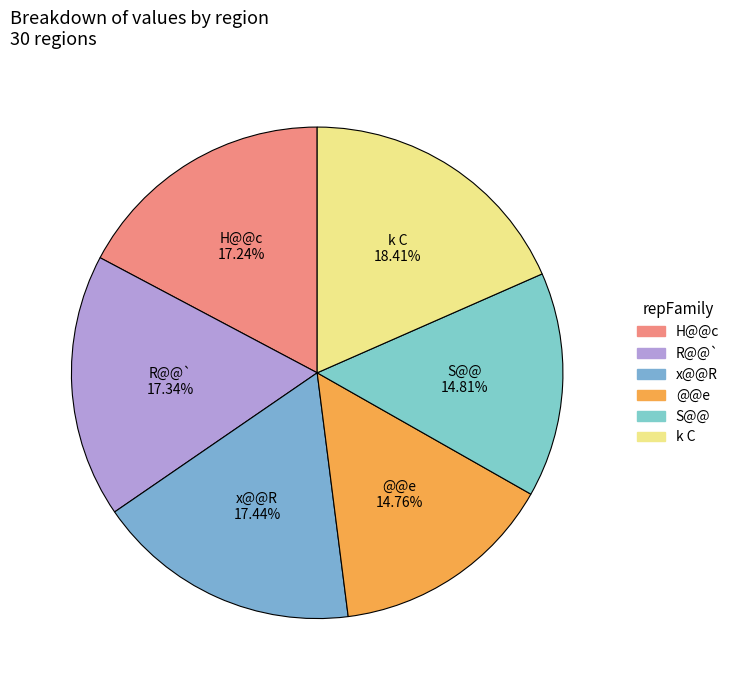

Approximately how many times larger is the value at S@@ compared to x@@R?

0.8